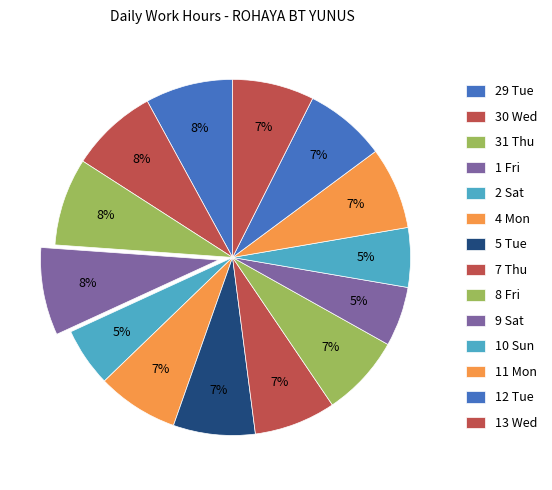

Rank the categories by value from lowest to highest.

2 Sat, 10 Sun, 9 Sat, 4 Mon, 8 Fri, 7 Thu, 12 Tue, 13 Wed, 5 Tue, 11 Mon, 29 Tue, 30 Wed, 31 Thu, 1 Fri